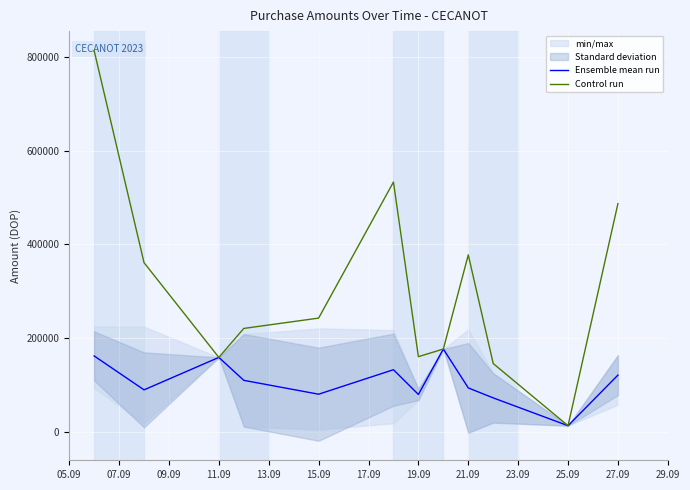

What is the highest value of the Ensemble mean run series?

177300.0